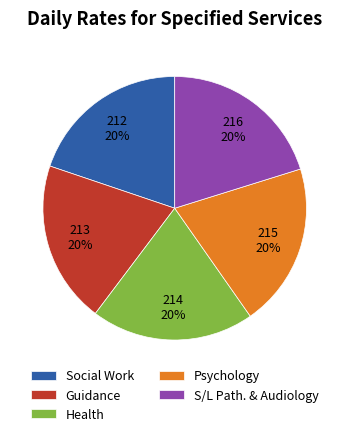

To the nearest percent, what portion does Health represent?

20%